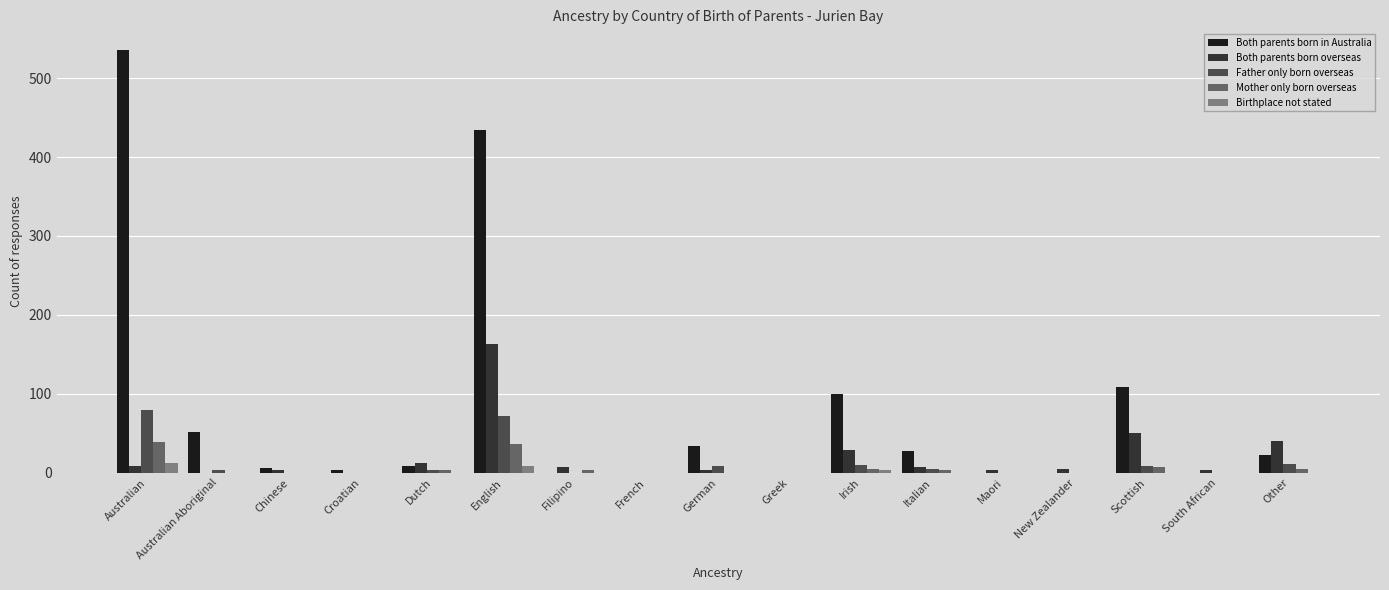

How many values in the Mother only born overseas series exceed 0?

8